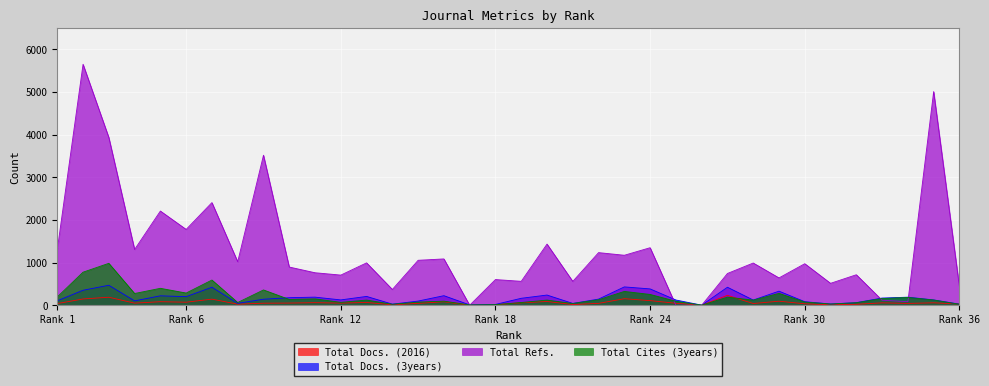

What is the approximate value of Total Docs. (2016) at 21, to the nearest 10?

20